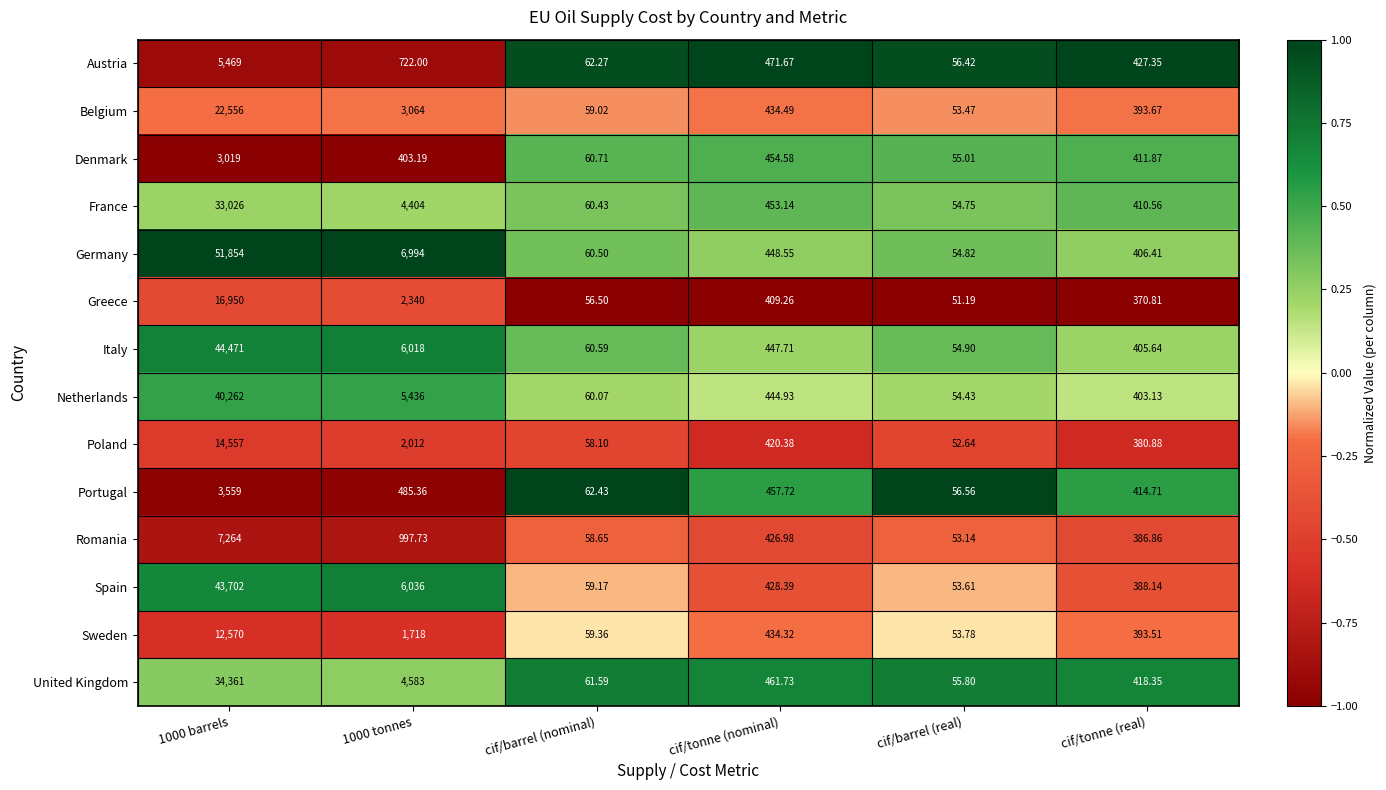

Between 1000 barrels and cif/barrel (real), which series saw the biggest shift?

Germany